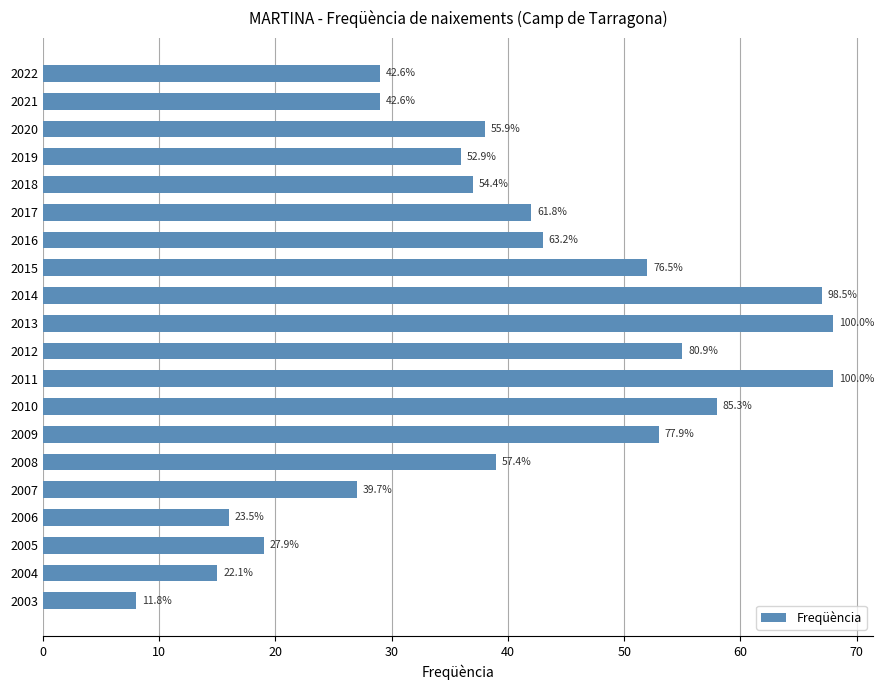

How many bars are there in total?

20